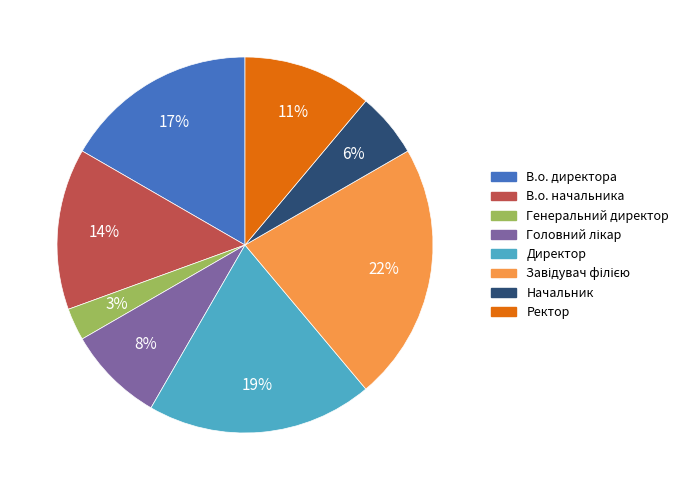

To the nearest percent, what is the difference between the largest and smallest slice percentages?

19%